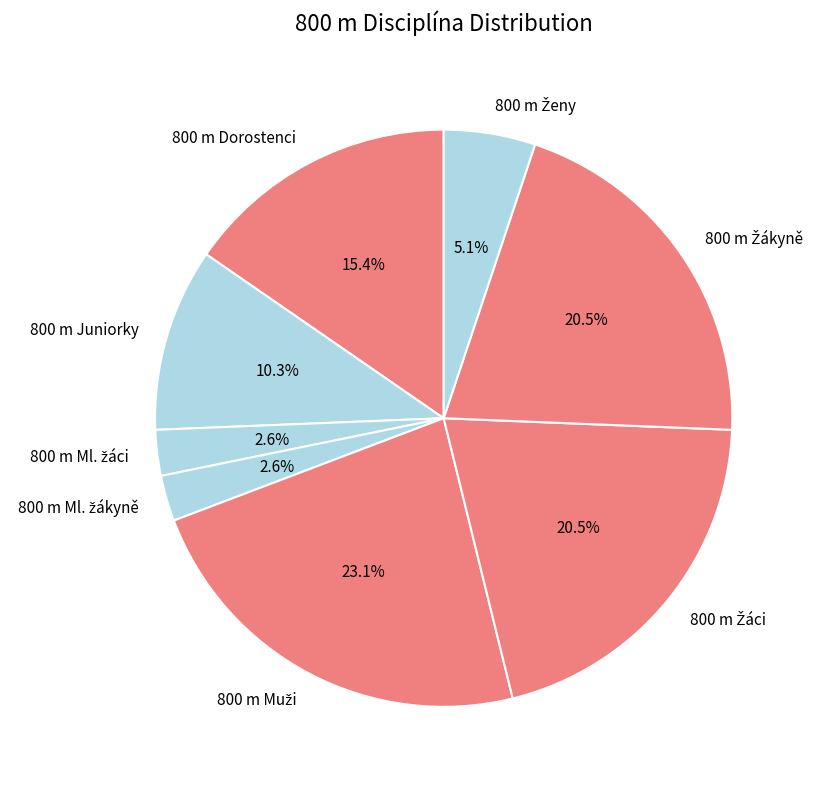

What percentage is the 800 m Juniorky slice, to the nearest percent?

10%